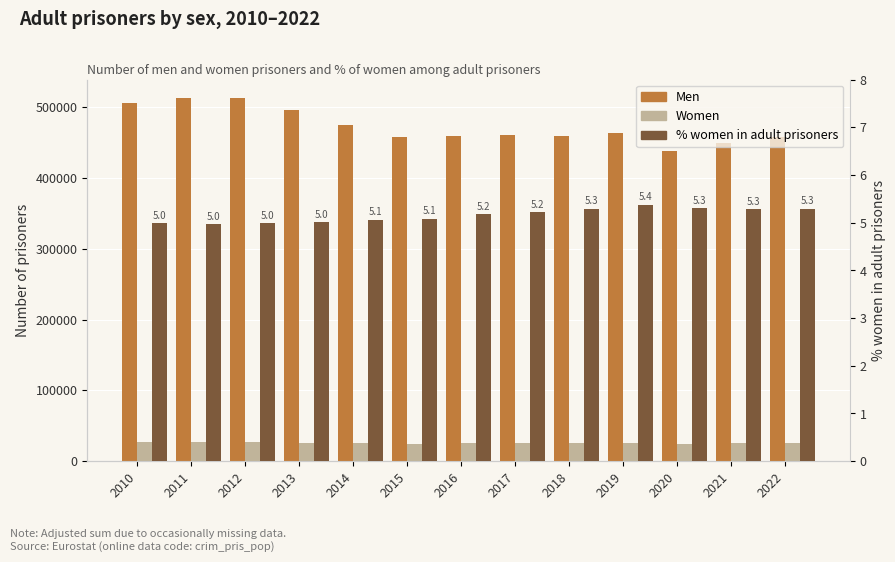

What is the spread (max minus min) of values at 2013?

495627.0